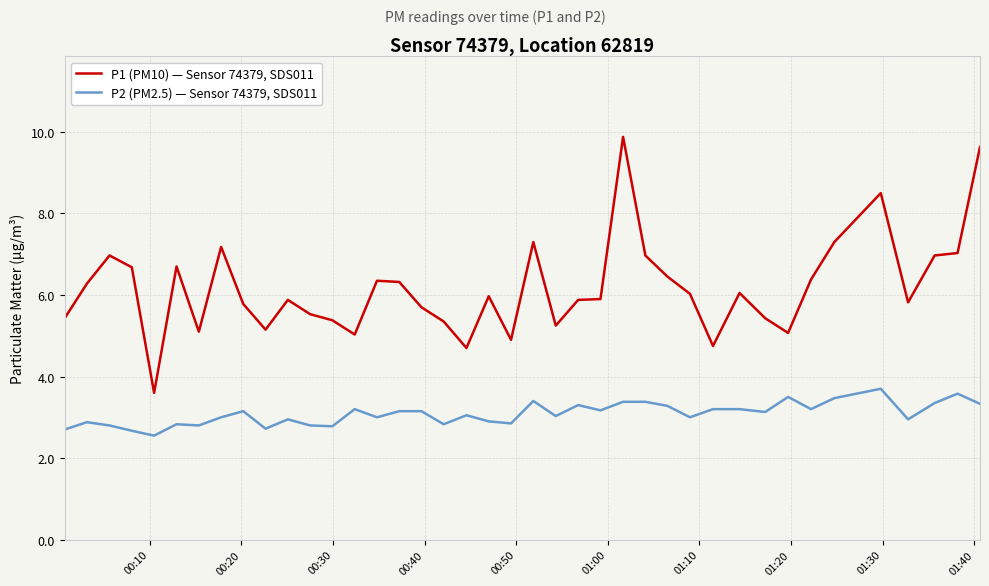

Which series has the largest range (max minus min)?

P1 (PM10) — Sensor 74379, SDS011